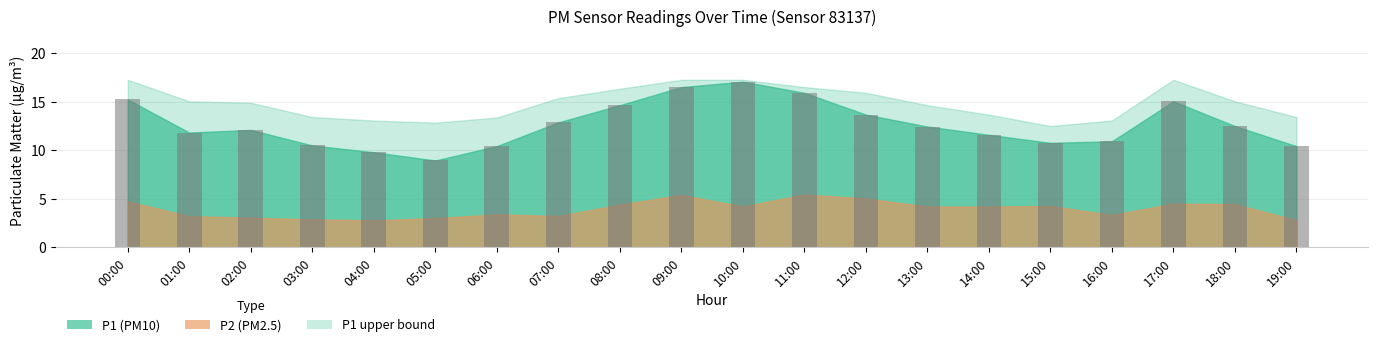

Which has a higher value, 09:00 or 00:00?

09:00